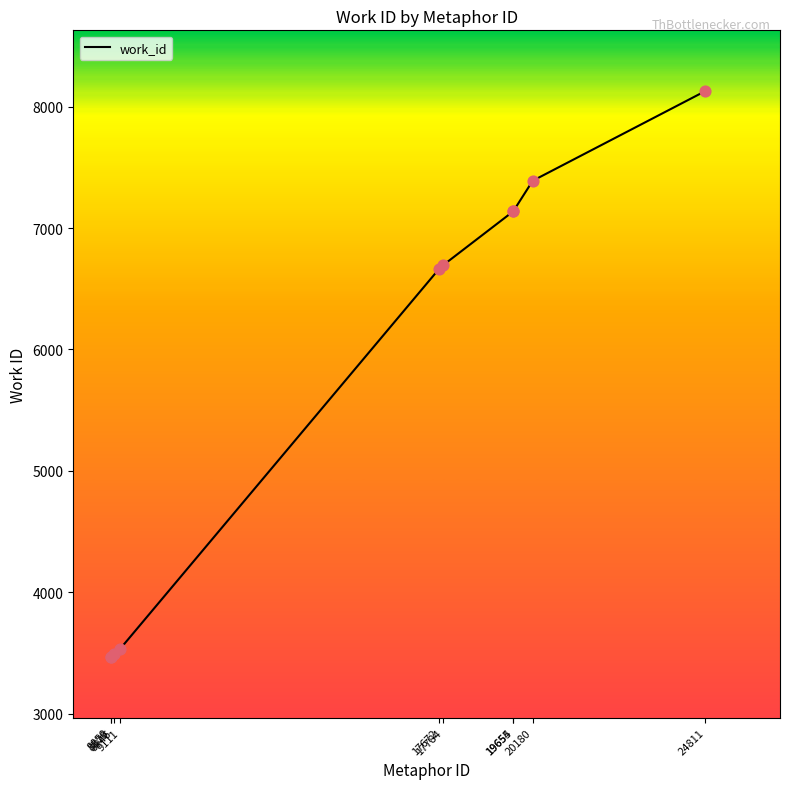

What is the change in value from 8858 to 9111?

+66